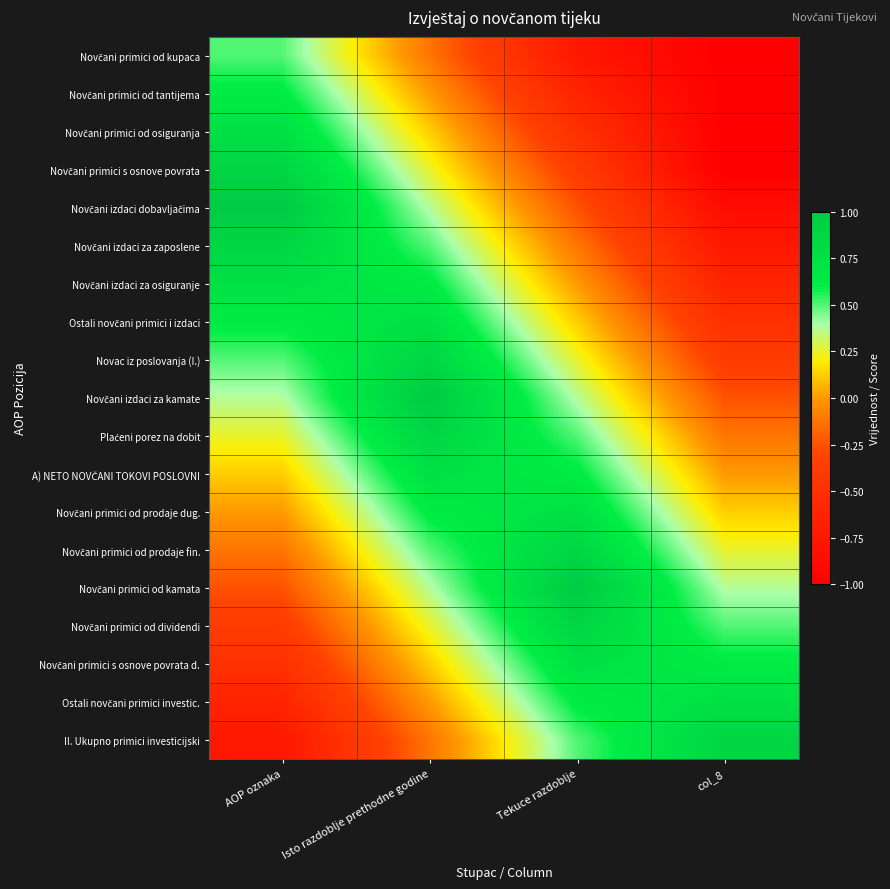

How many distinct data groups are displayed?

19